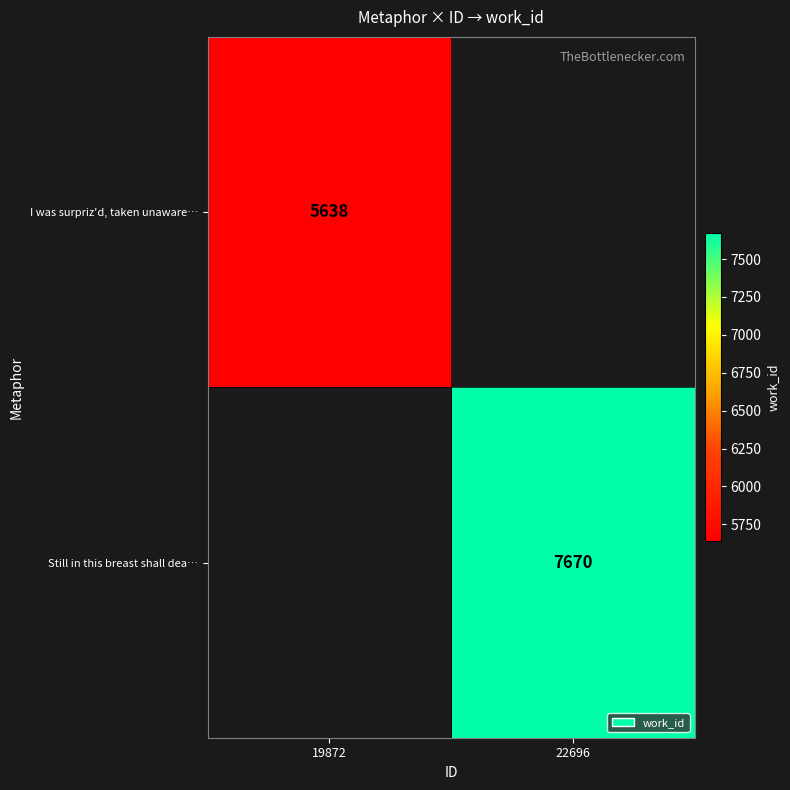

What is the minimum value shown in the chart?

5638.0